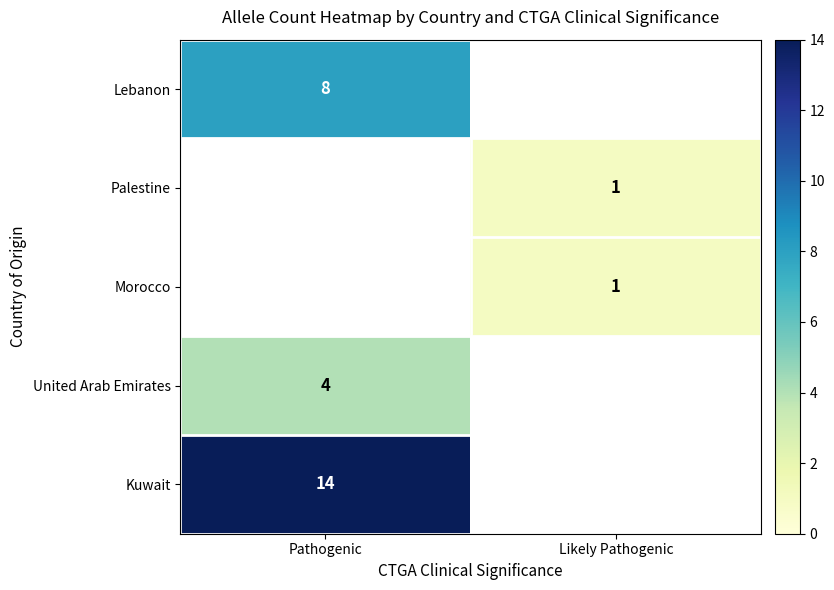

True or false: Morocco has a value of 1 at Likely Pathogenic.

True